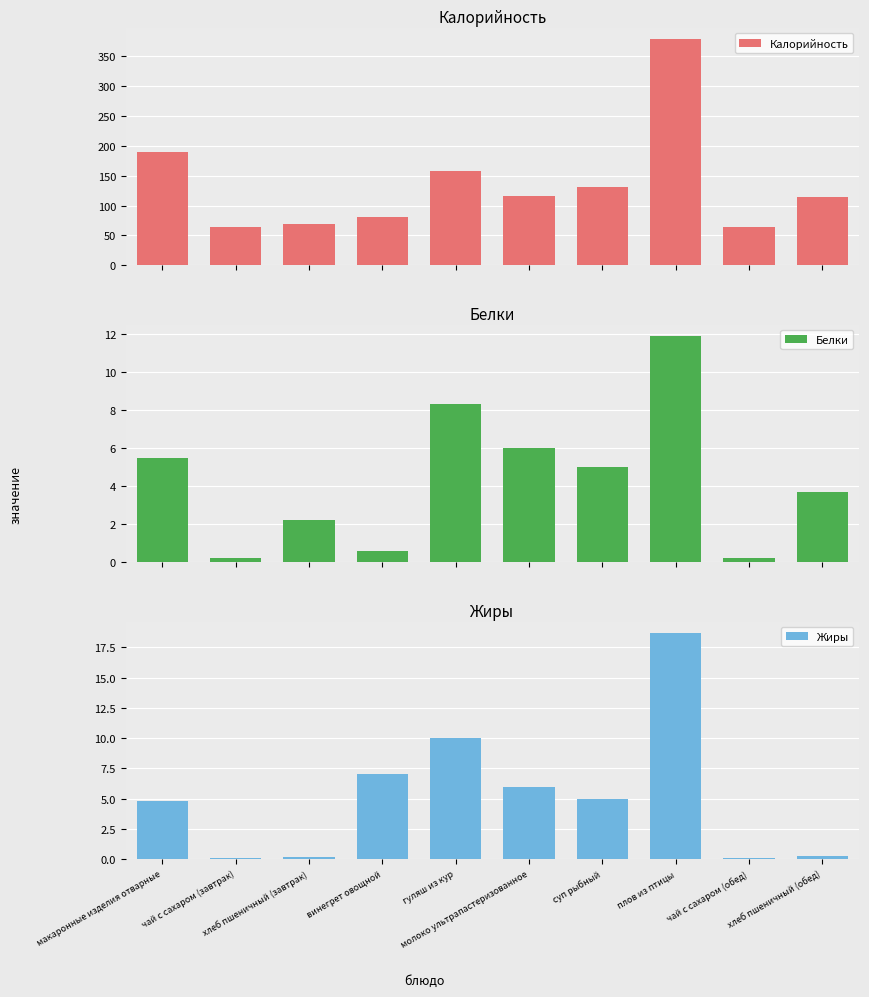

Which series has the widest spread of values?

Калорийность